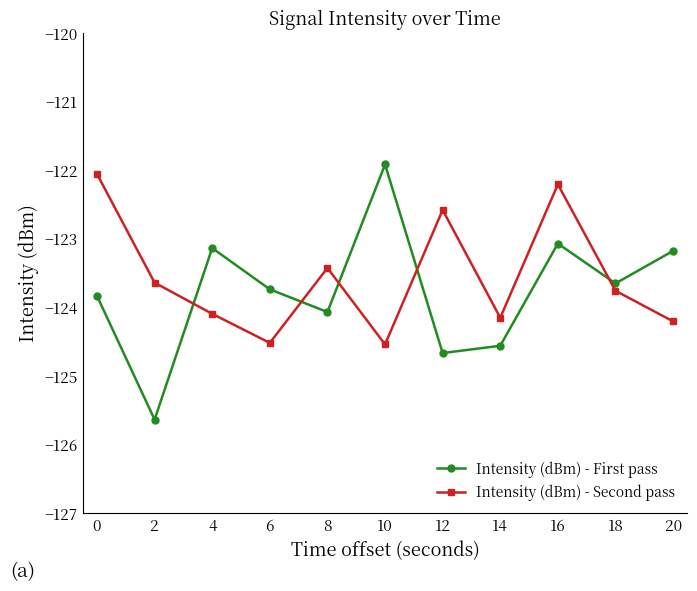

At which label does Intensity (dBm) - First pass reach its minimum?

2